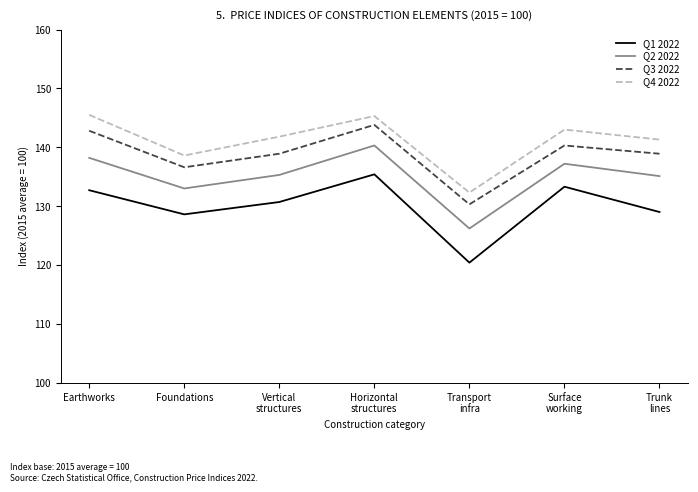

List the series in order of their overall mean, lowest first.

Q1 2022, Q2 2022, Q3 2022, Q4 2022